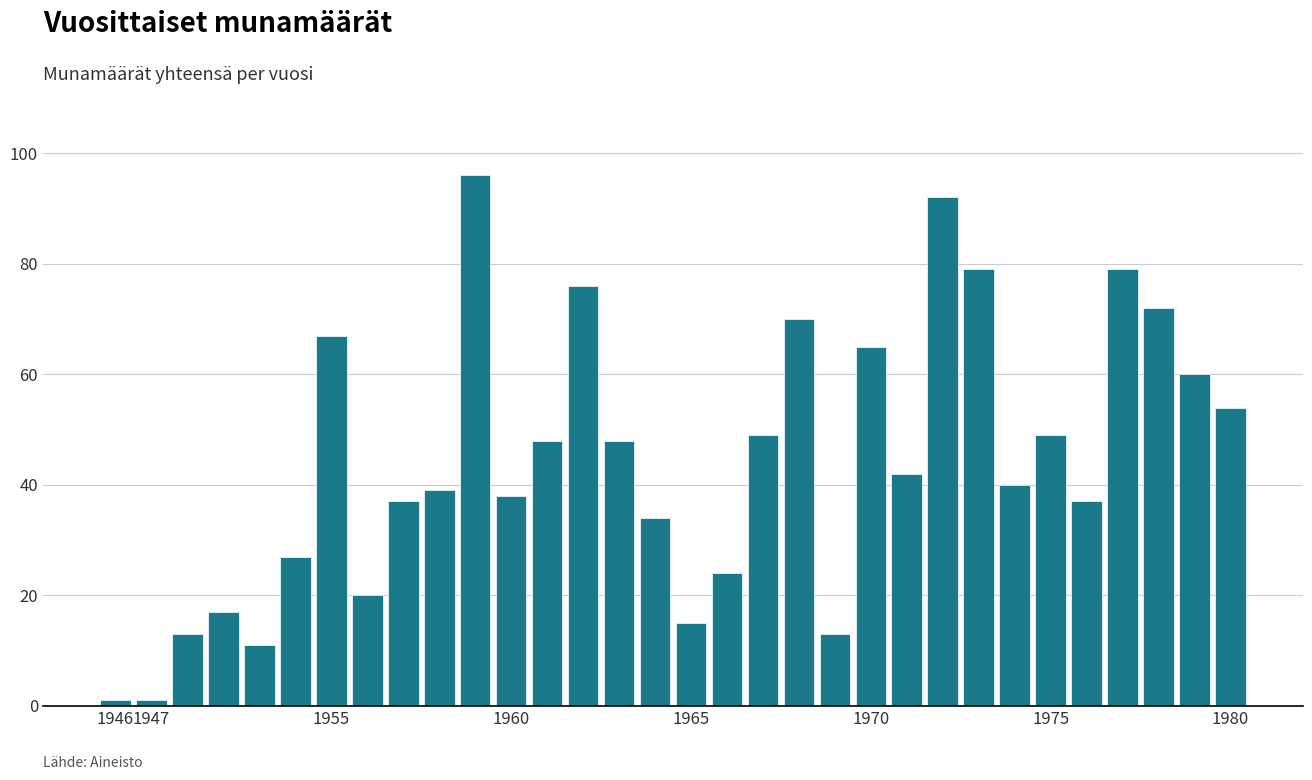

What is the value of the 3rd bar from the left?

13